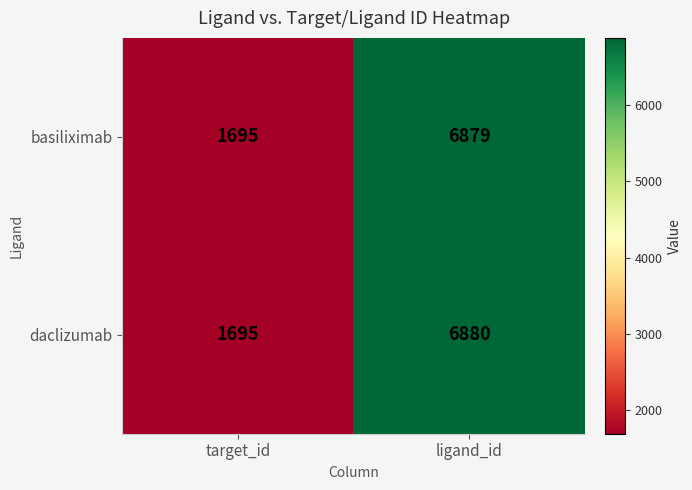

Reading right to left, transcribe all the data shown in this chart.

basiliximab: 6879	1695
daclizumab: 6880	1695